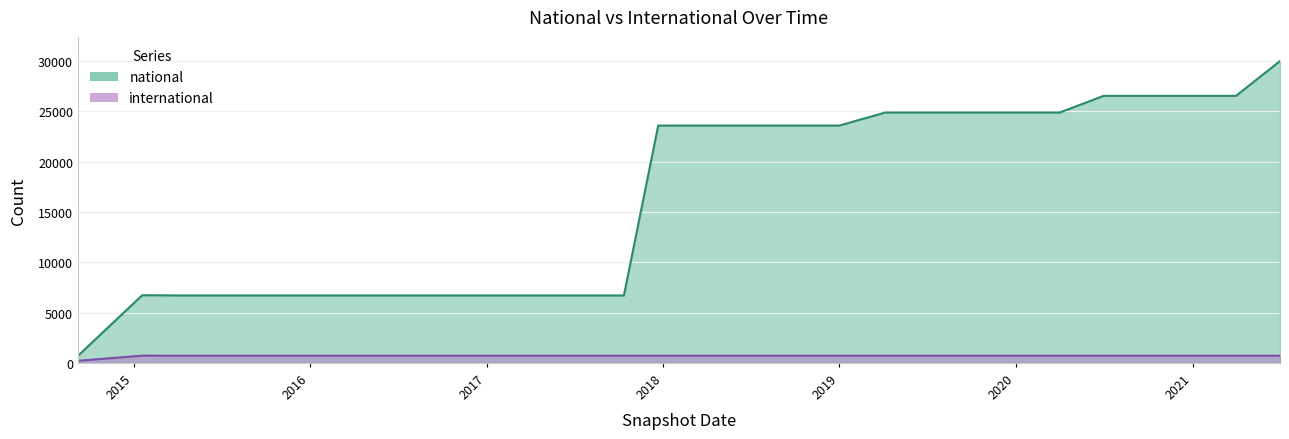

How many values in the national series are below 23580?

13